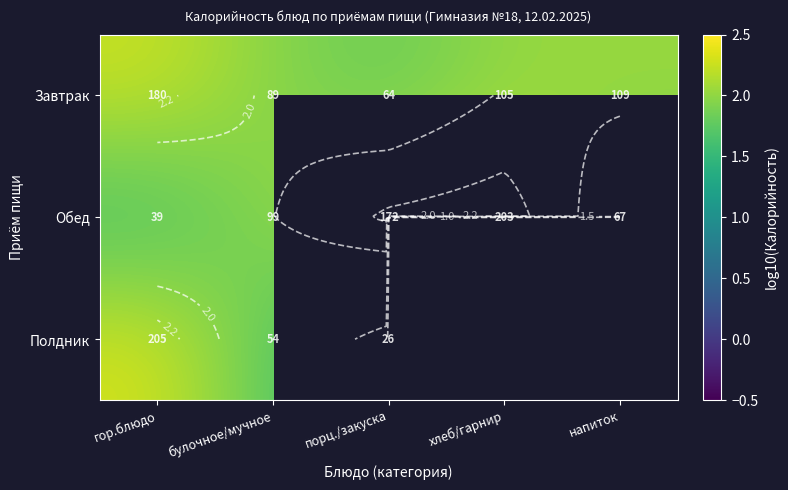

Which category has the lowest value in the Полдник series?

порц./закуска